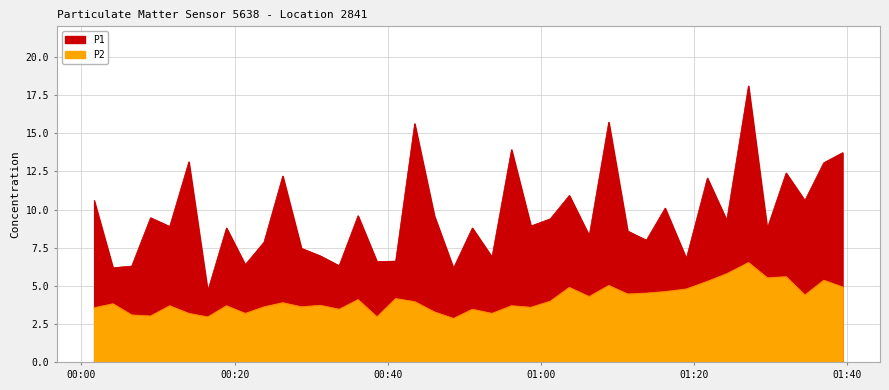

What are all the series names shown in the legend?

P1, P2